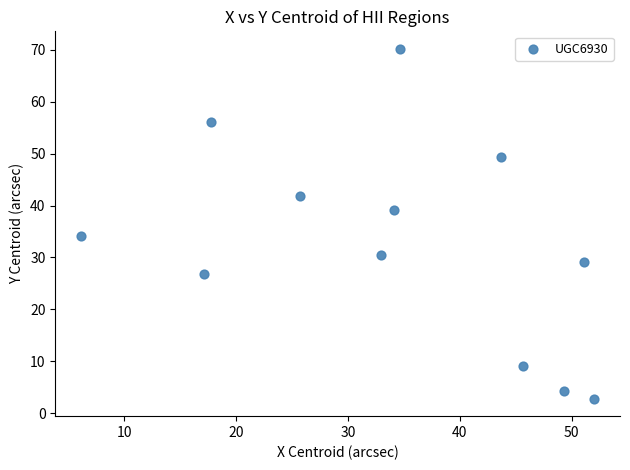

What Y value in the scatter plot is closest to 36?

34.1